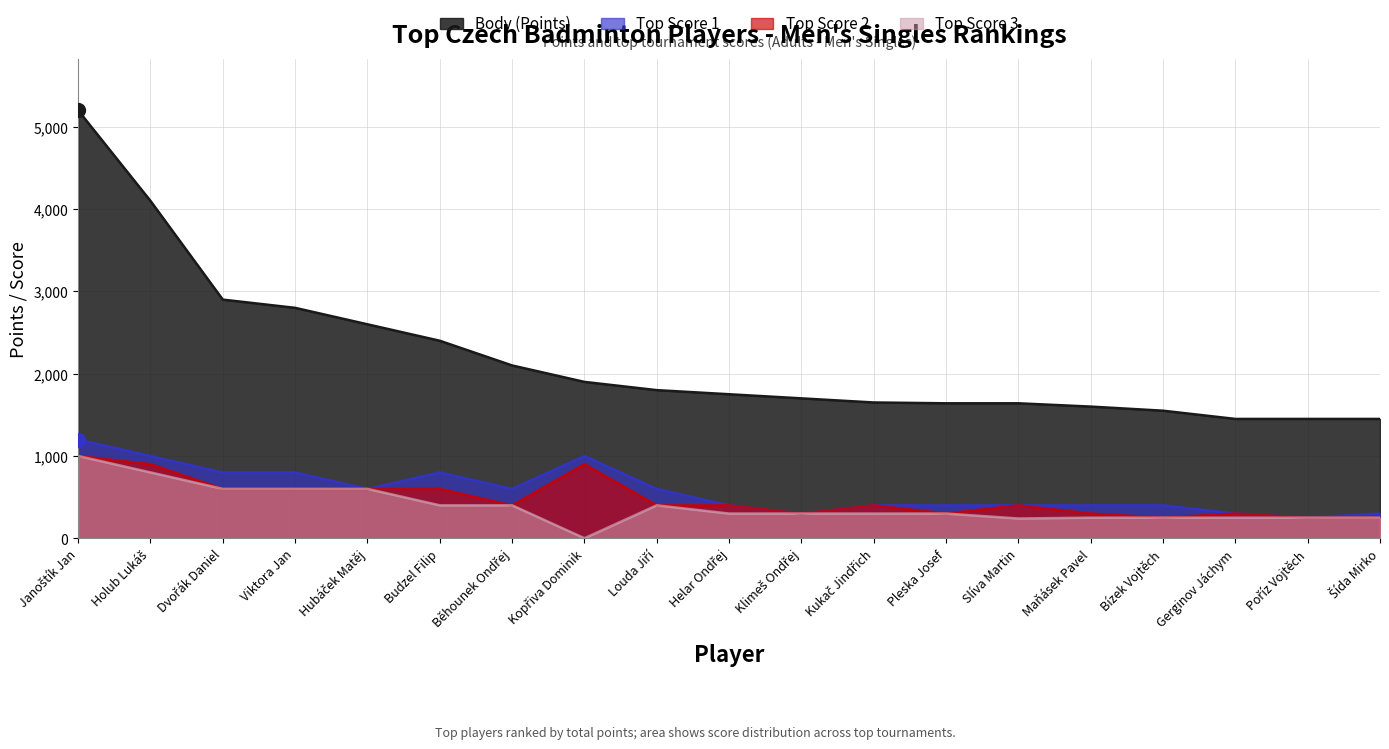

Reading left to right, extract all data points from this chart.

Body (Points): 5200	4100	2900	2800	2600	2400	2100	1900	1800	1750	1700	1650	1640	1640	1600	1550	1450	1450	1450
Top Score 1: 1200	1000	800	800	600	800	600	1000	600	400	300	400	400	400	400	400	300	250	300
Top Score 2: 1000	900	600	600	600	600	400	900	400	400	300	400	300	400	300	250	300	250	250
Top Score 3: 1000	800	600	600	600	400	400	0	400	300	300	300	300	240	250	250	250	250	250